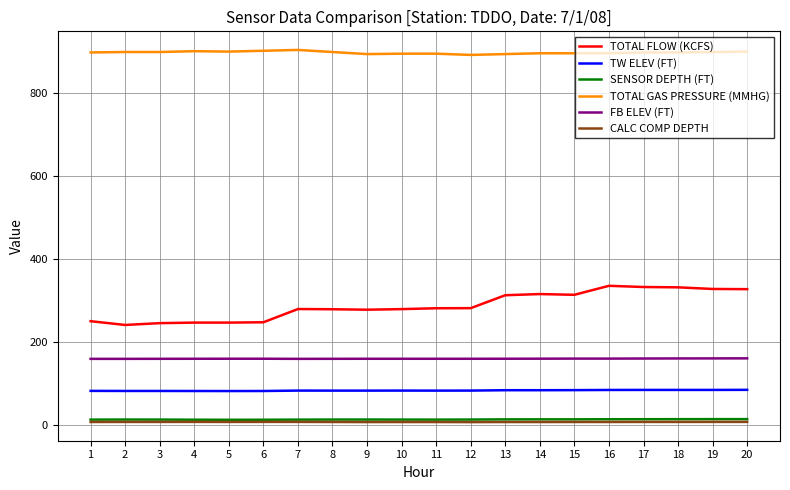

What is the greatest value displayed?

903.0